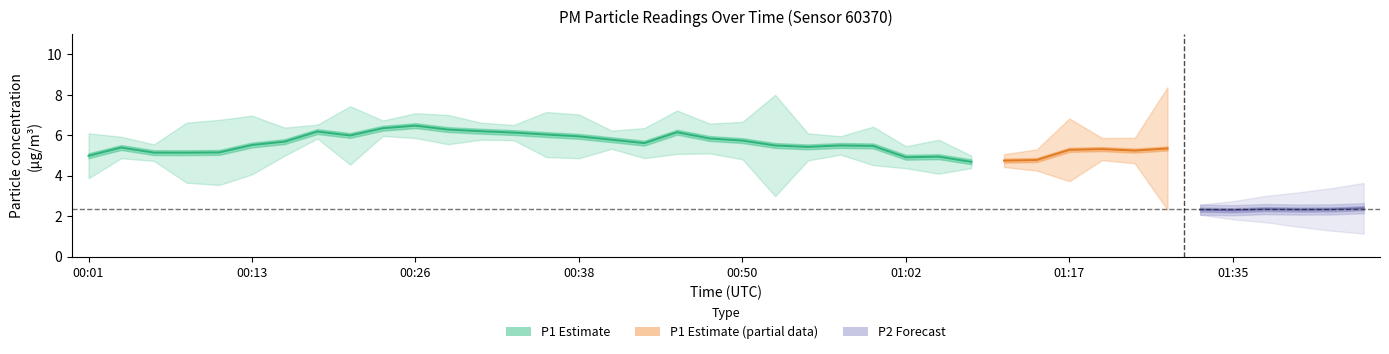

What is the label of the 23rd point from the right?

00:43